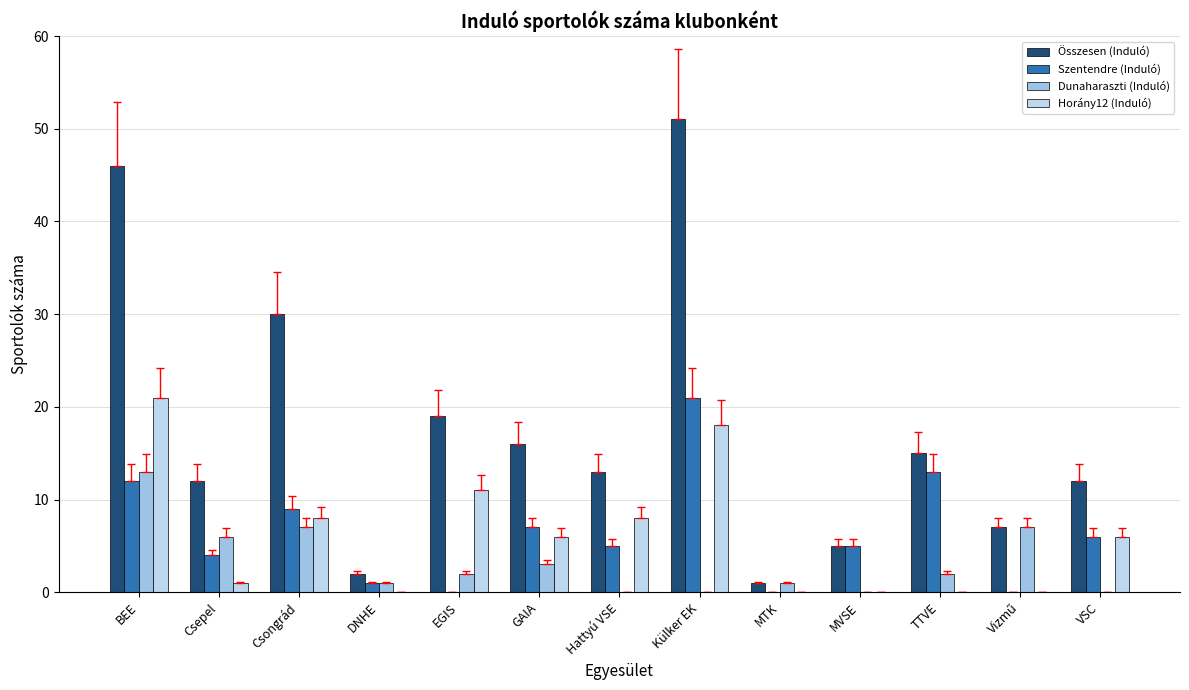

How many groups of bars are there?

13